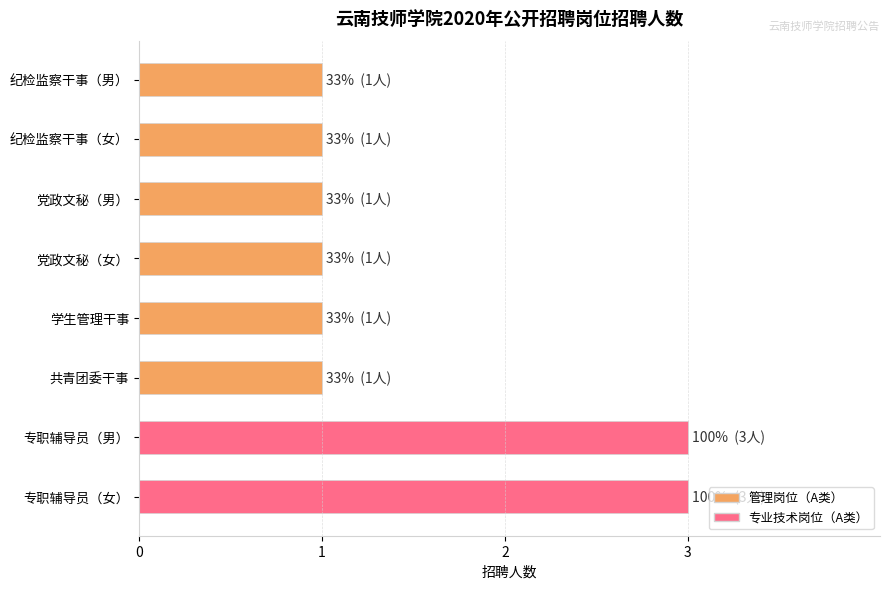

Approximately how many times larger is the value at 专职辅导员（女） compared to 纪检监察干事（男）?

3.0